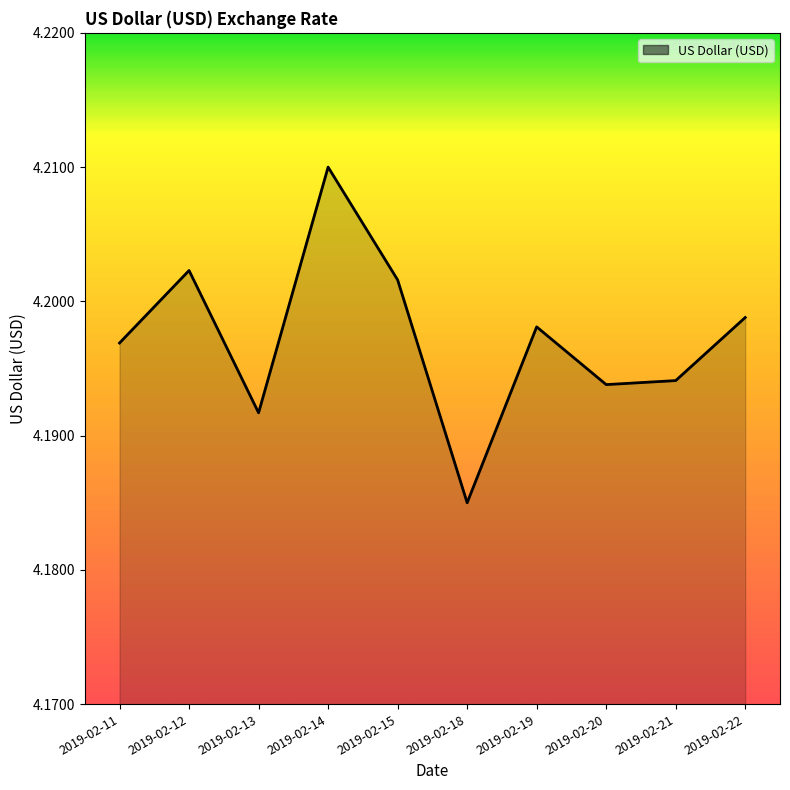

Which has a higher value, 2019-02-21 or 2019-02-22?

2019-02-22